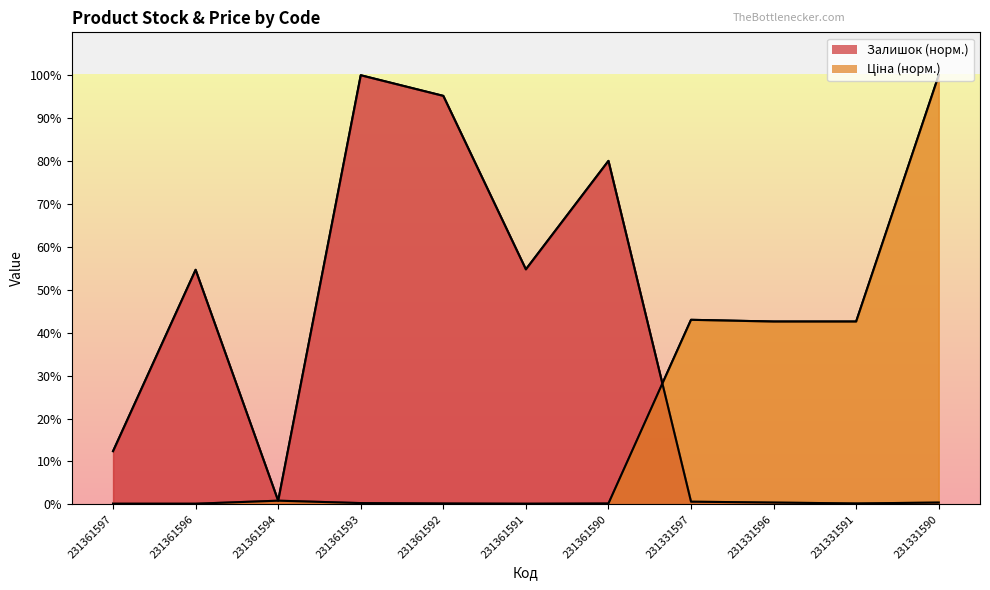

The value of Ціна at 231331596 is 42.6. True or false?

True